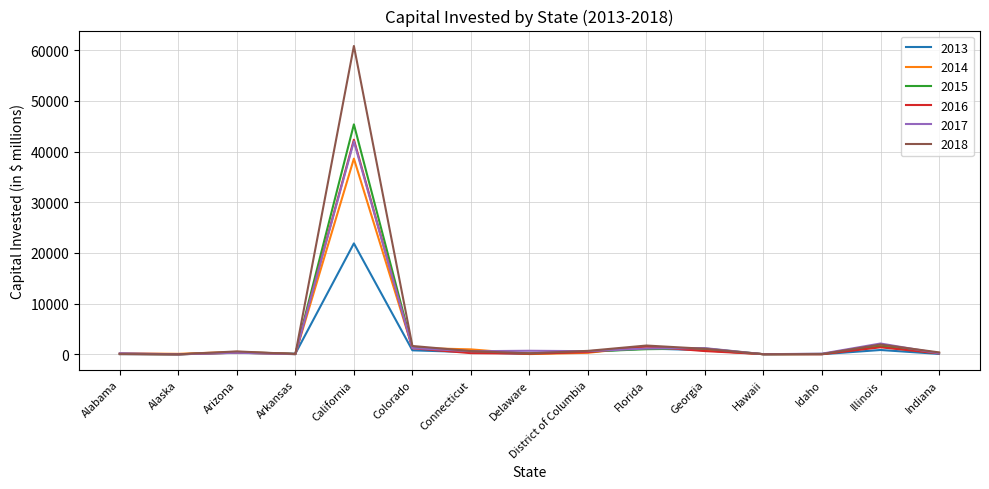

Which label corresponds to the largest value in the chart?

California